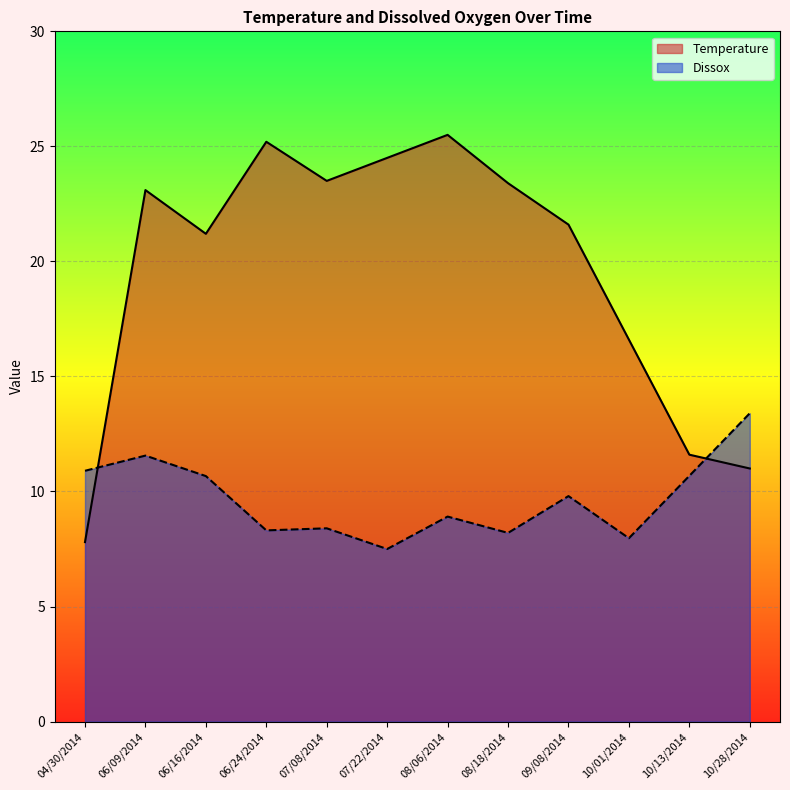

Is it true that Temperature equals 15.9 at 06/09/2014?

False